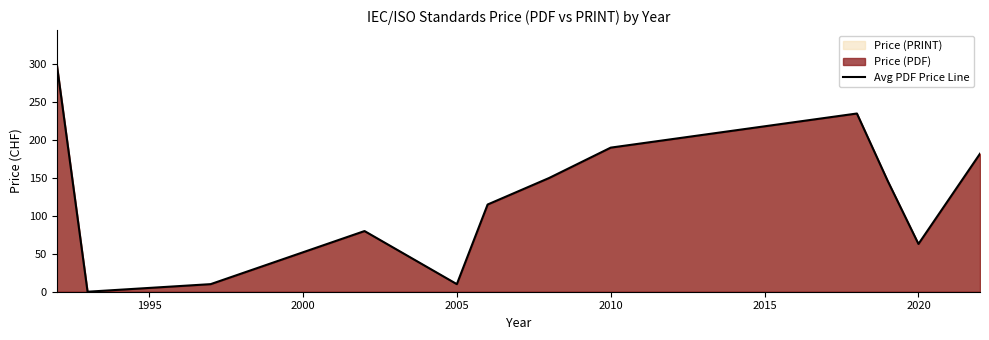

Does the chart have visible grid lines?

No